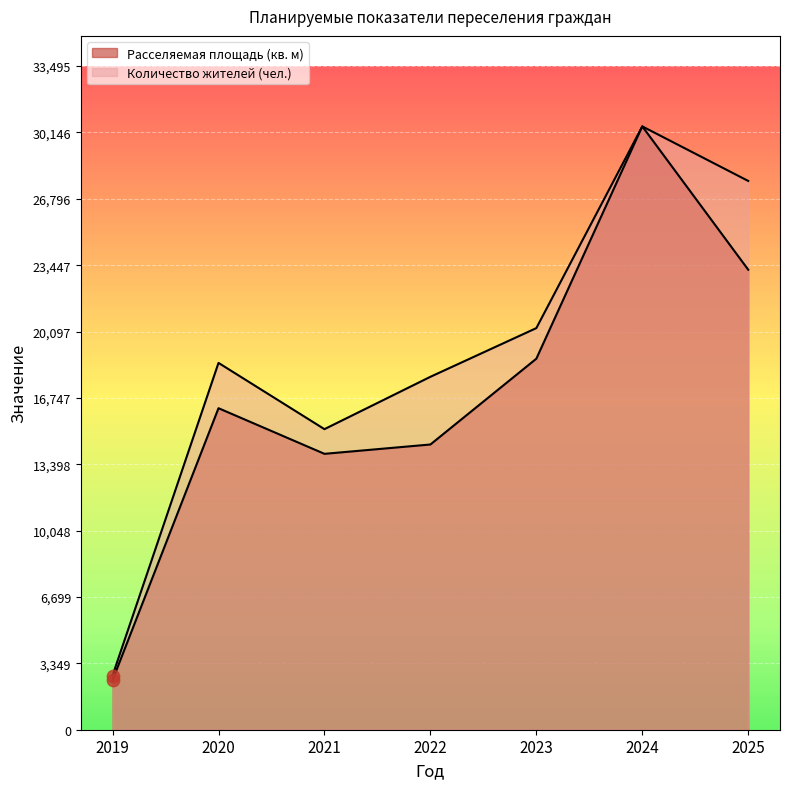

At how many categories does at least one series exceed 6373?

6